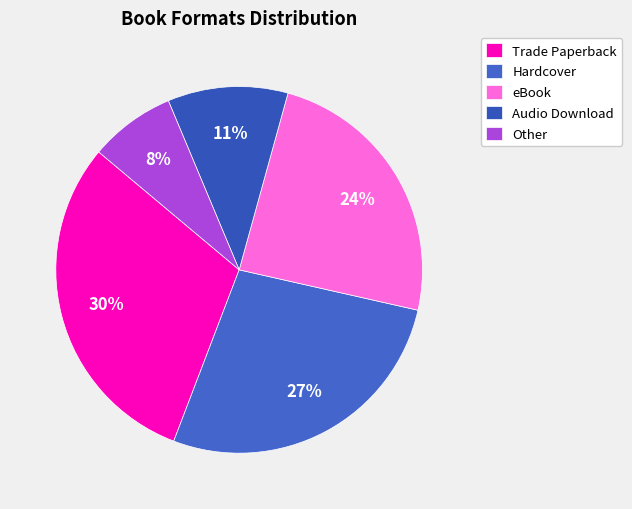

How many slices are in this pie chart?

5